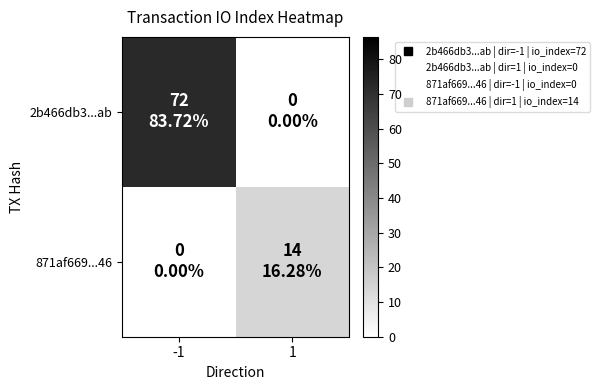

Count the number of categories in the chart.

2